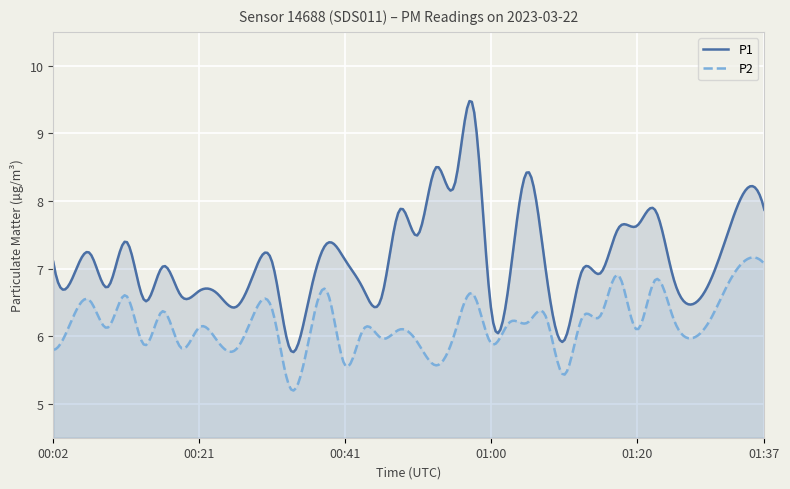

How many lines are shown in the chart?

2